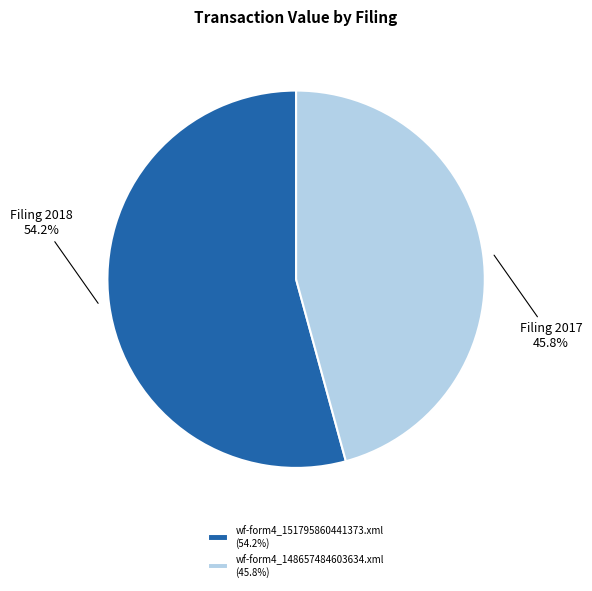

Approximately how many times larger is the value at wf-form4_151795860441373.xml (54.2%) compared to wf-form4_148657484603634.xml (45.8%)?

1.2